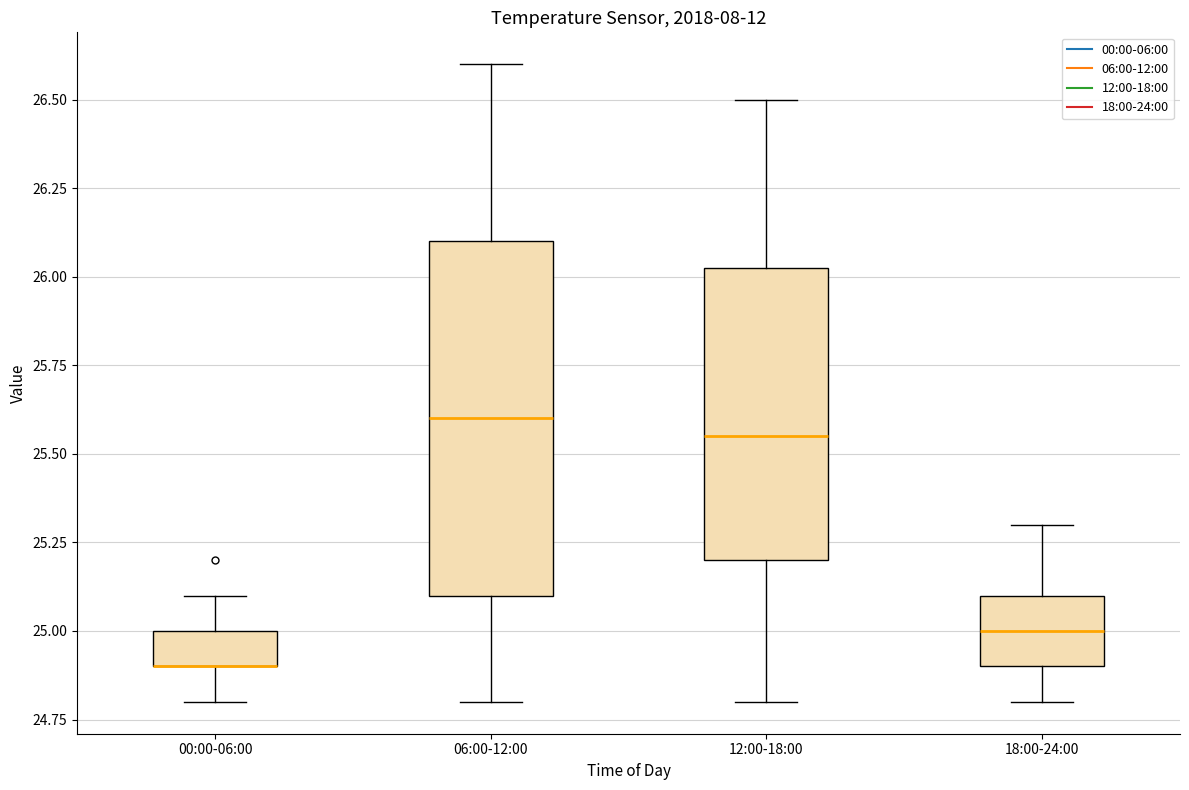

Where is the upper edge of the box for 18:00-24:00 on the y-axis? The values are not printed on the chart, so give them approximately, as read against the axis.

25.10